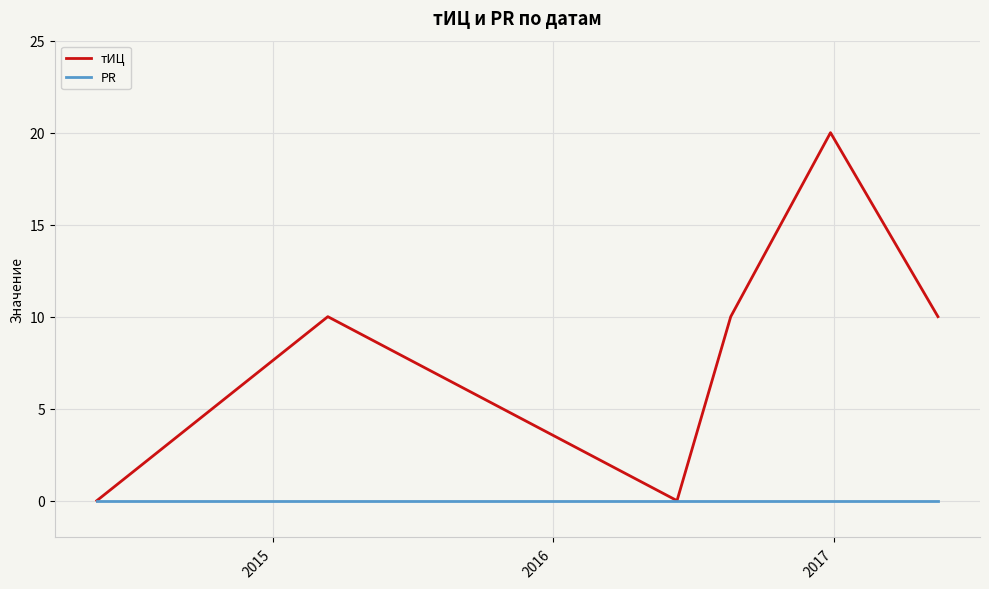

Which series has the largest total across all categories?

тИЦ